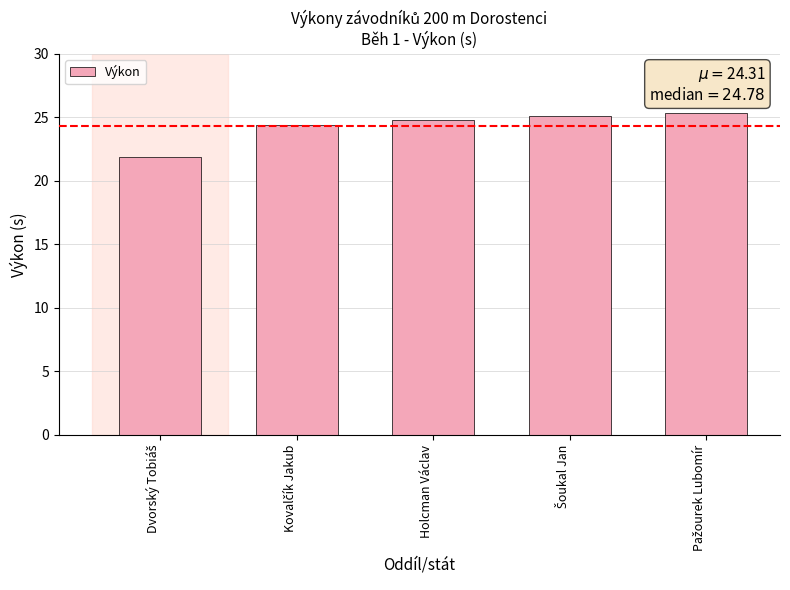

What is the label of the 3rd bar from the right?

Holcman Václav